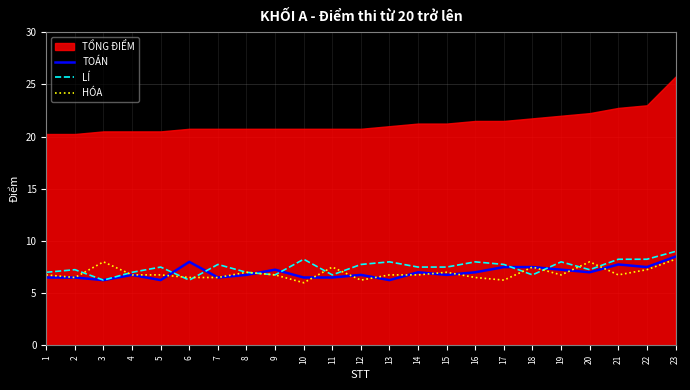

The HÓA series shows 10.1 at 16. True or false?

False